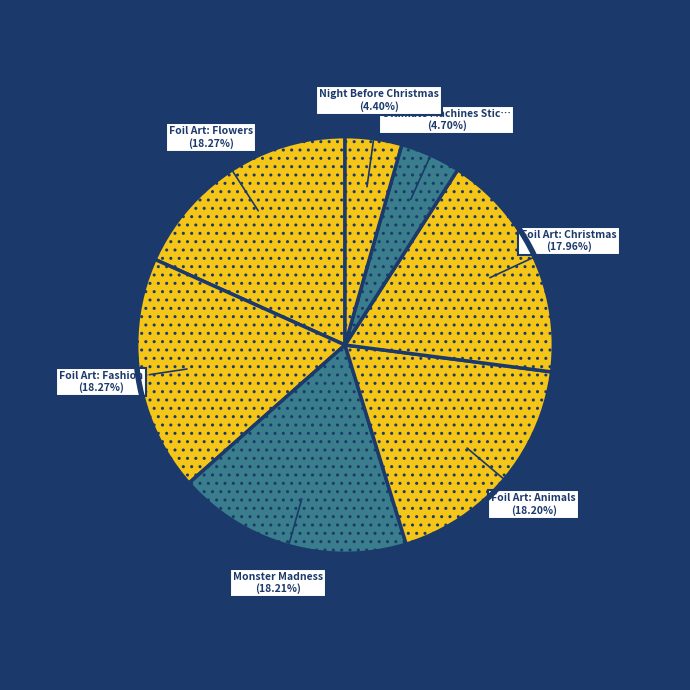

To the nearest percent, what is the average slice percentage?

14%